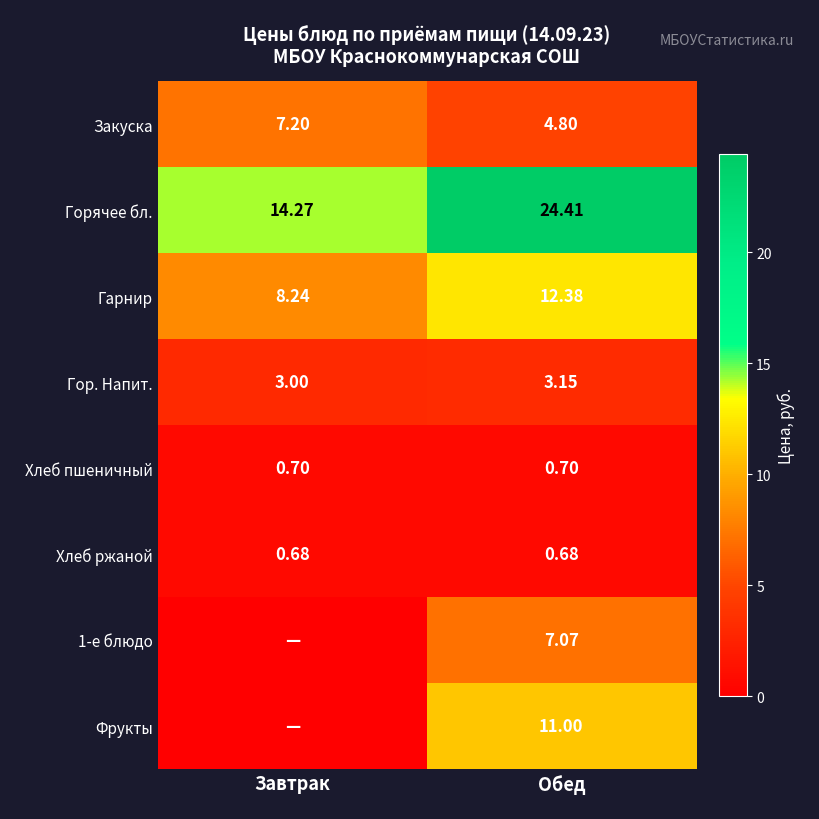

How many distinct data groups are displayed?

8